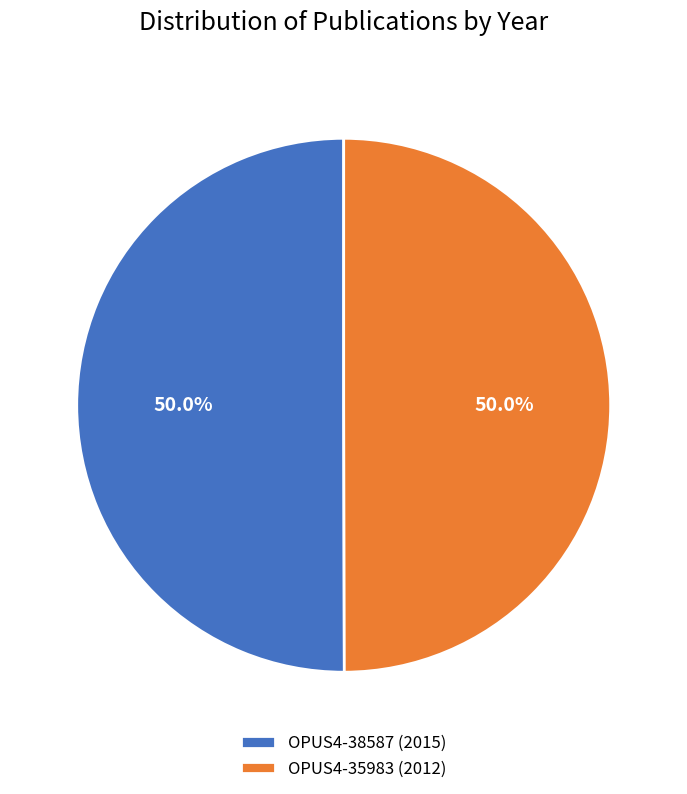

To the nearest percent, what percentage of the pie is OPUS4-38587 (2015)?

50%